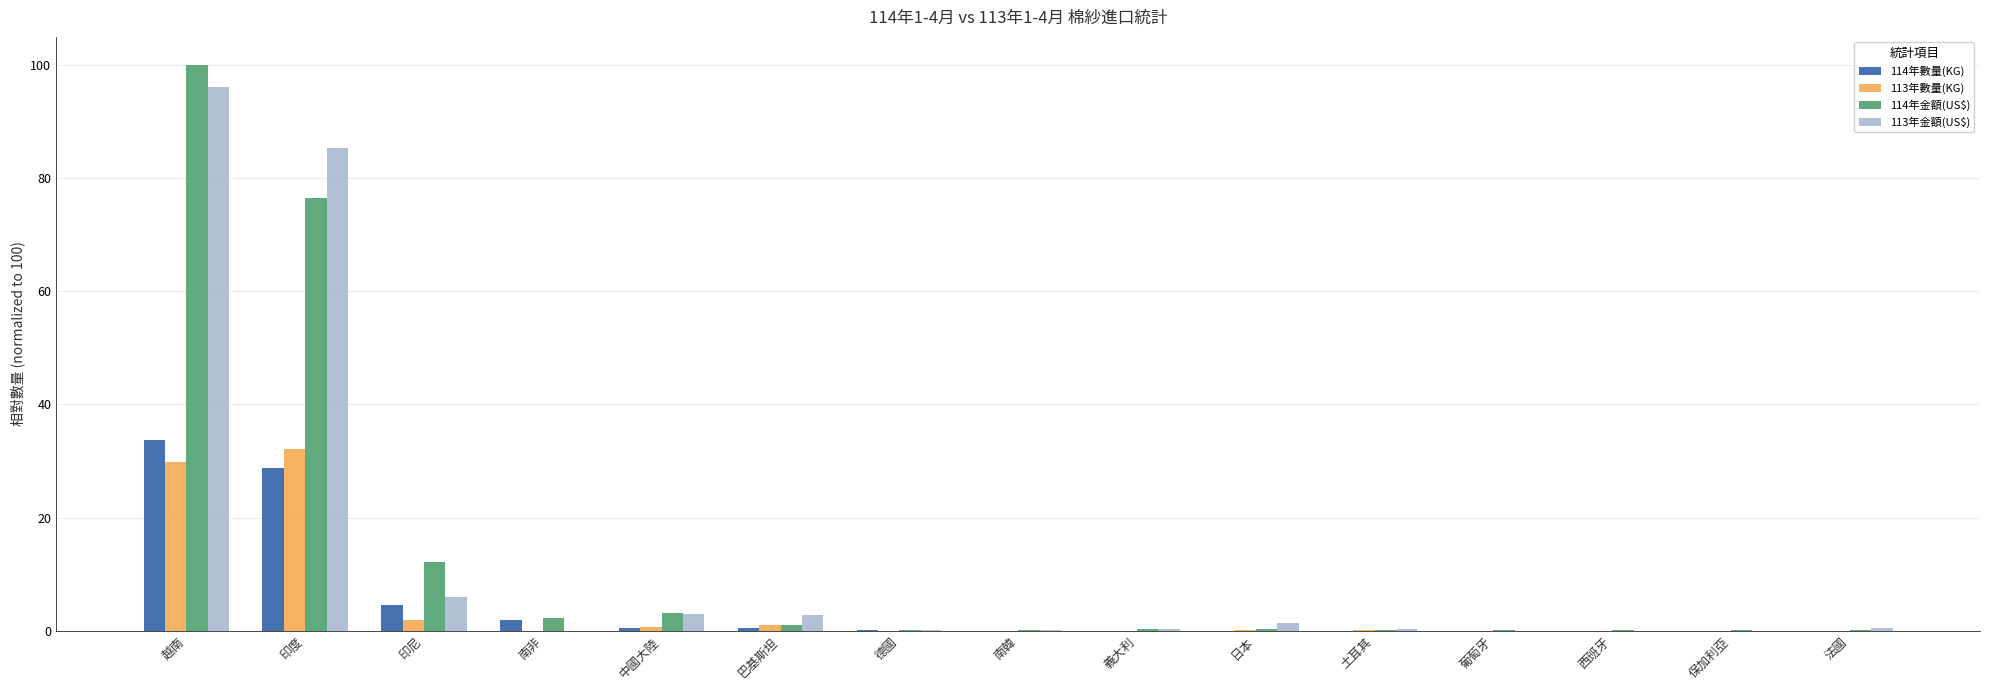

What is the average value of the 114年金額(US$) series?

13.1